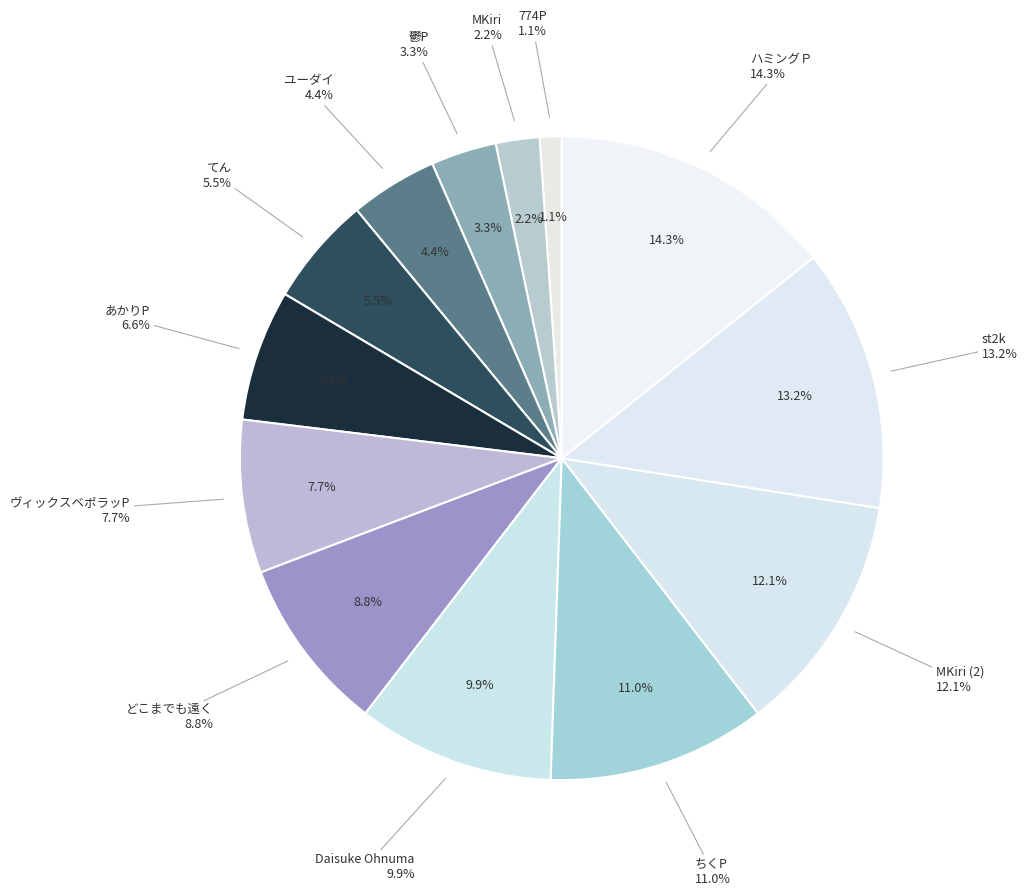

Rank the categories by value from lowest to highest.

774P, MKiri, 鬱P, ユーダイ, てん, あかりP, ヴィックスベポラッP, どこまでも遠く, Daisuke Ohnuma, ちくP, MKiri (2), st2k, ハミングＰ